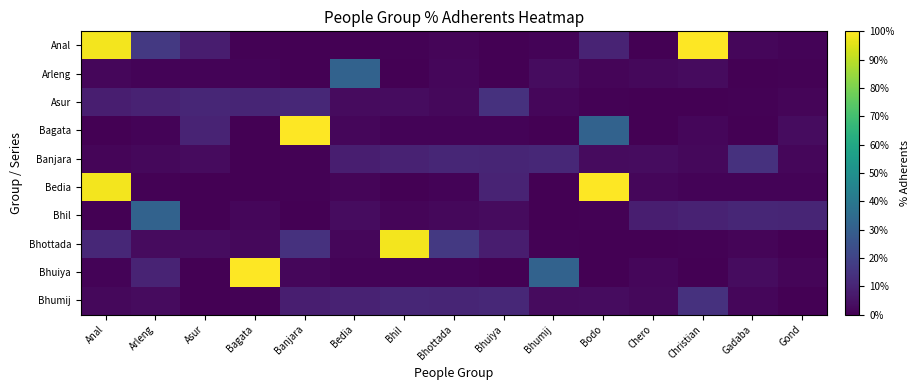

Which has a higher value, Asur or Christian?

Christian